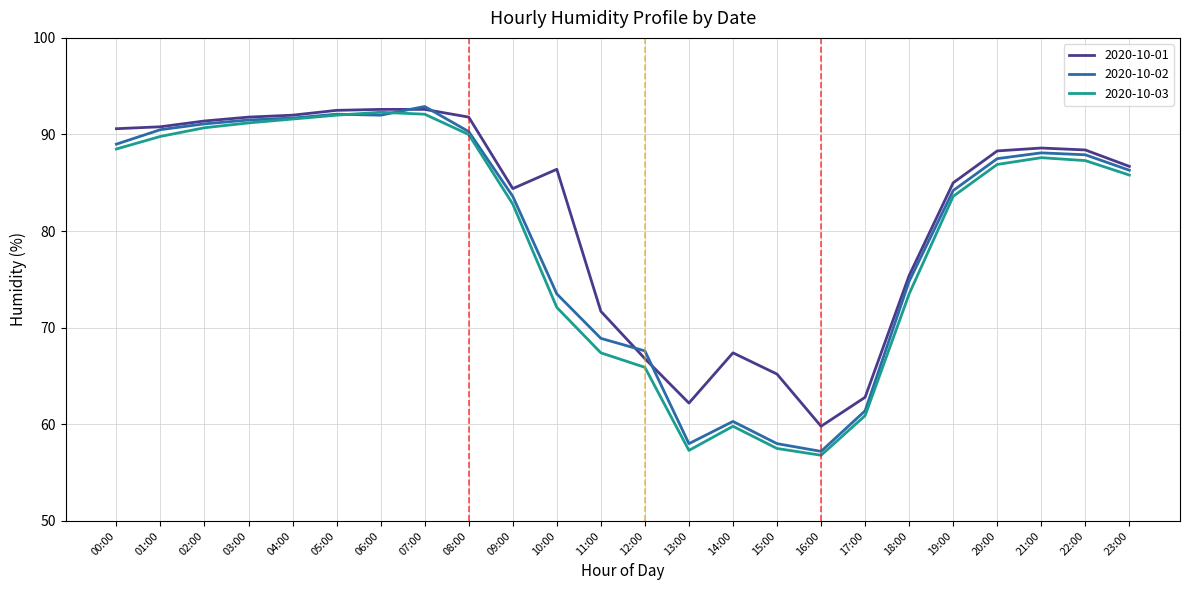

At which label does 2020-10-01 first exceed 88?

00:00